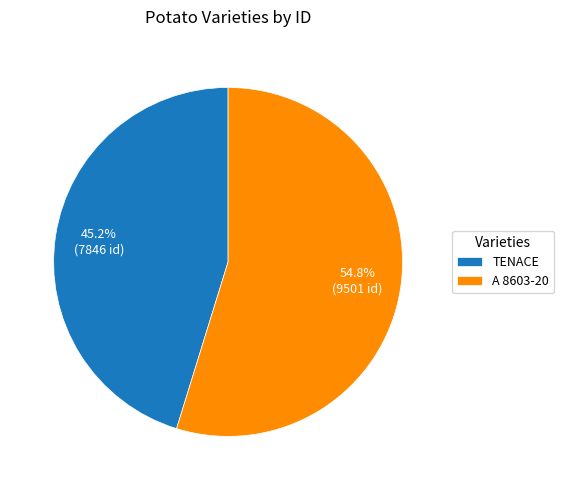

To the nearest percent, what portion does A 8603-20 represent?

55%